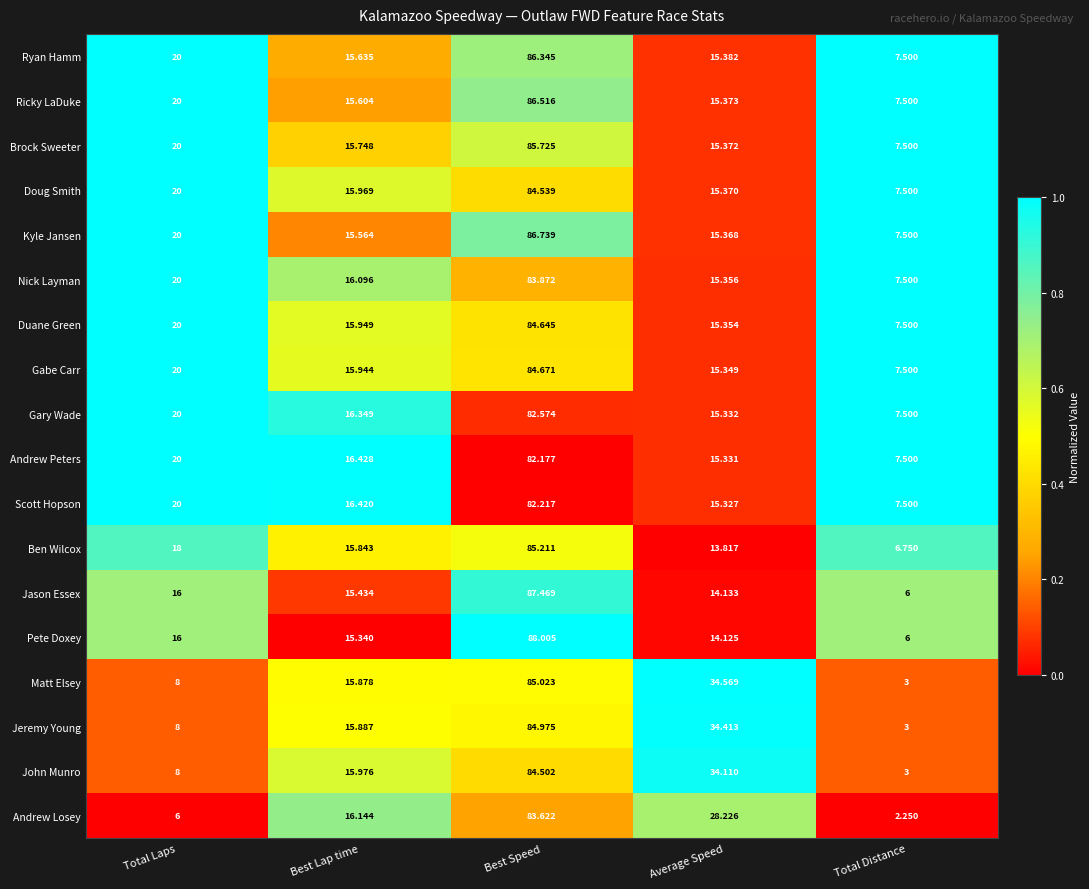

Between Best Speed and Total Distance, which series saw the biggest shift?

Matt Elsey